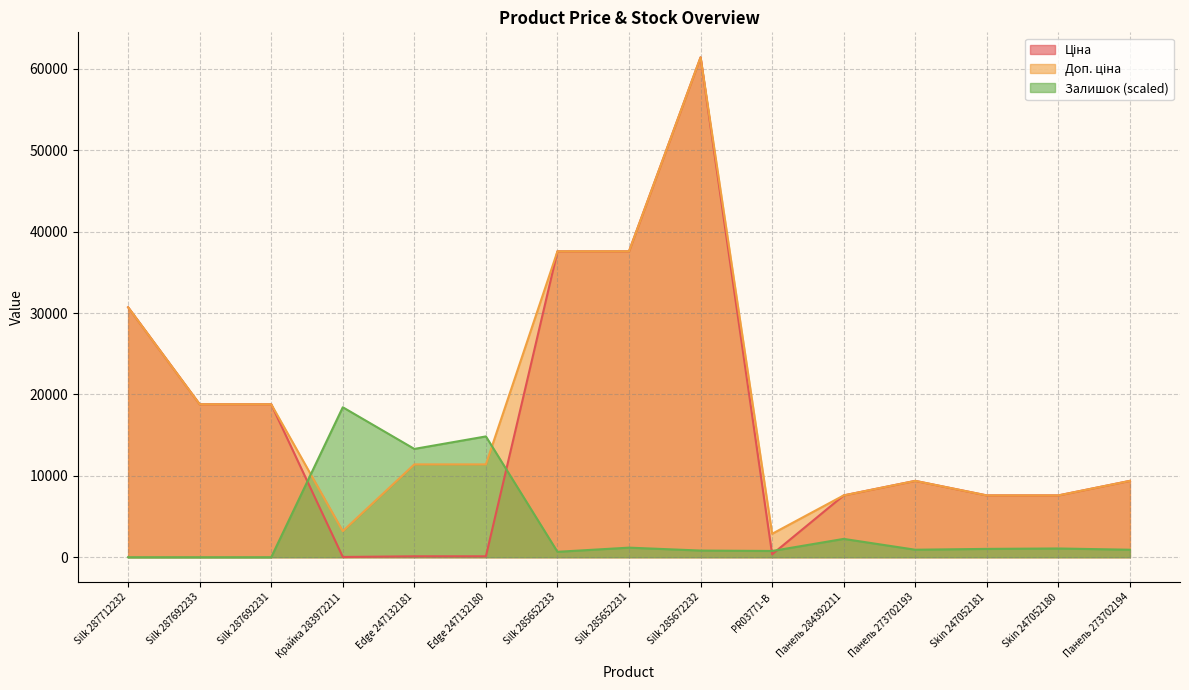

Count the number of categories in the chart.

15